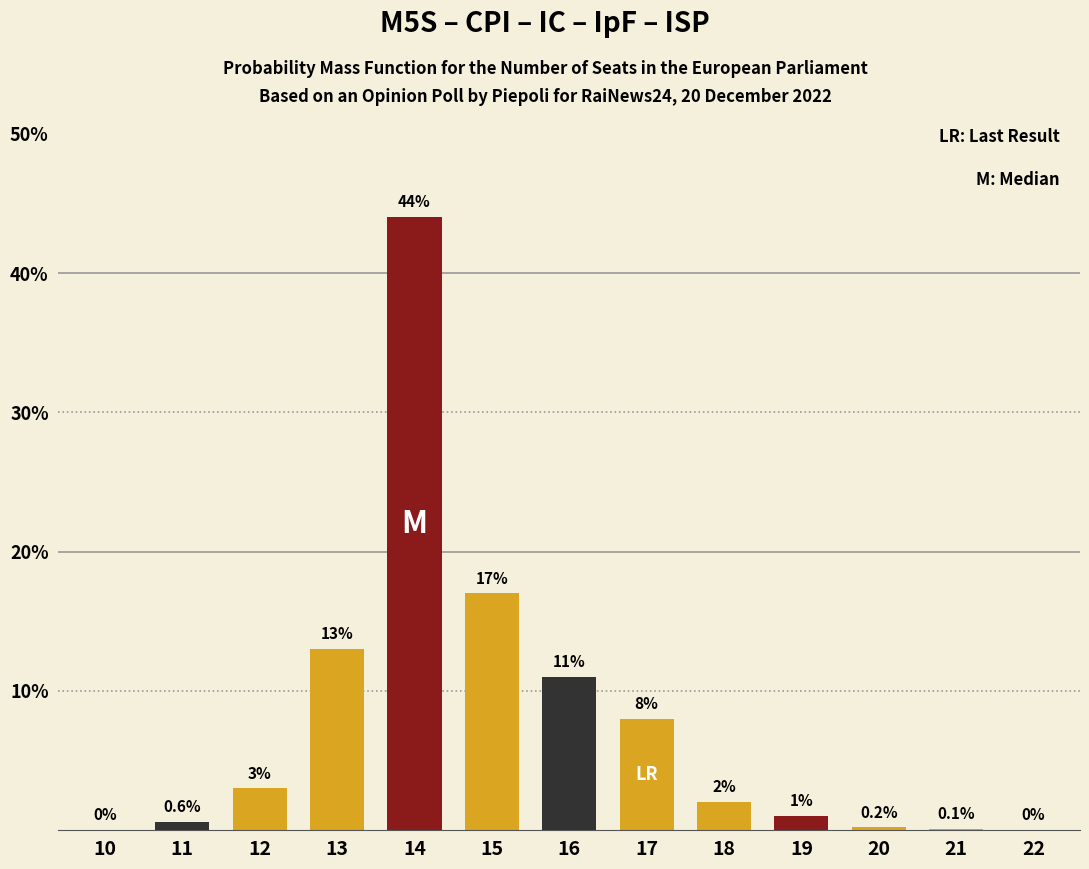

Reading right to left, extract all data points from this chart.

22=0.0	21=0.1	20=0.2	19=1.0	18=2.0	17=8.0	16=11.0	15=17.0	14=44.0	13=13.0	12=3.0	11=0.6	10=0.0